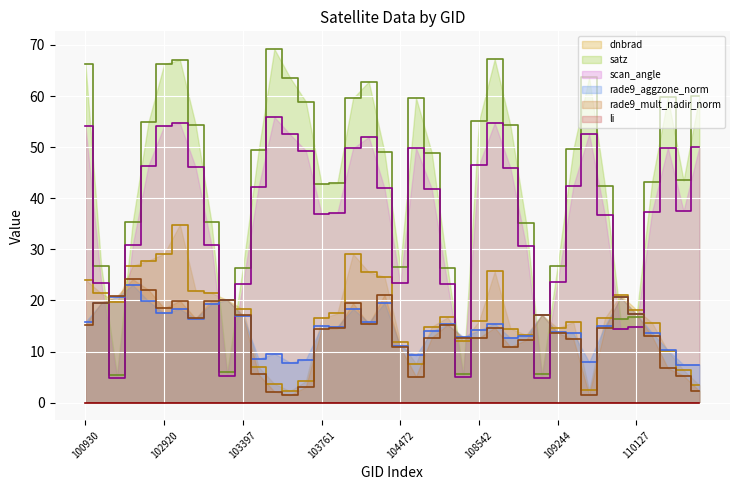

What is the average value of the rade9_aggzone_norm series?

14.7